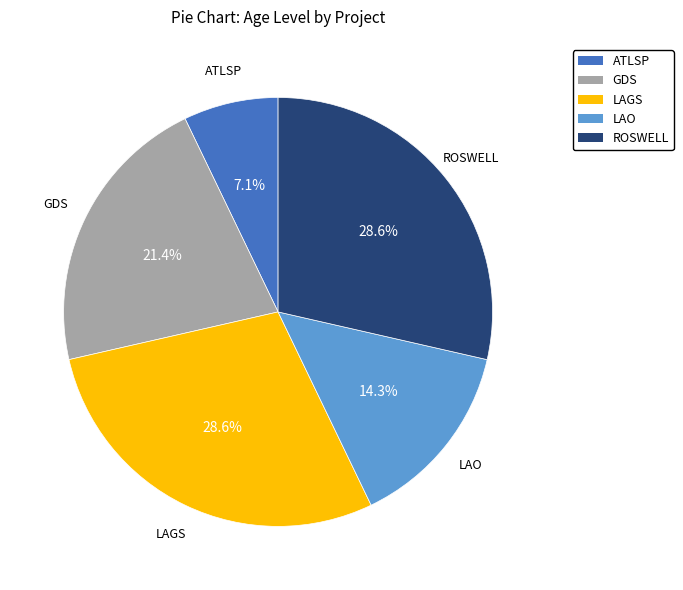

How many segments does this pie chart have?

5